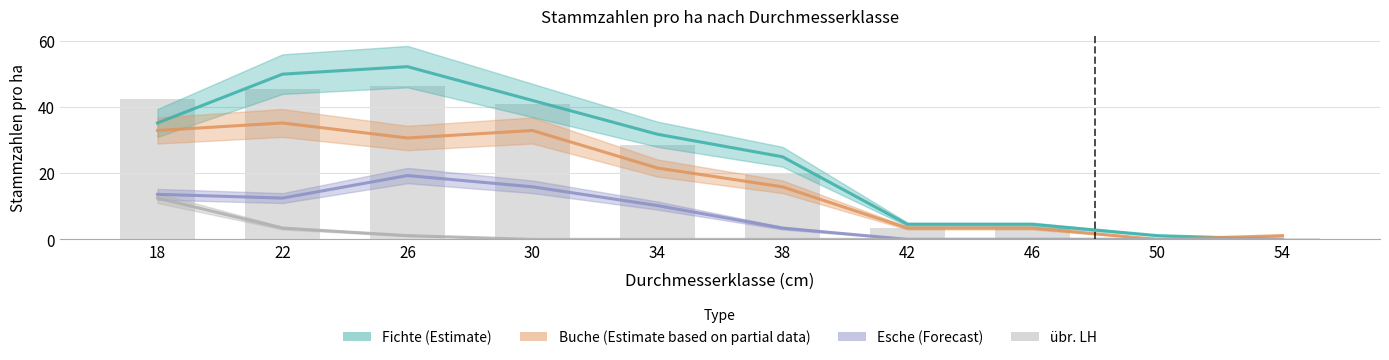

At which label does Esche first exceed 10?

18